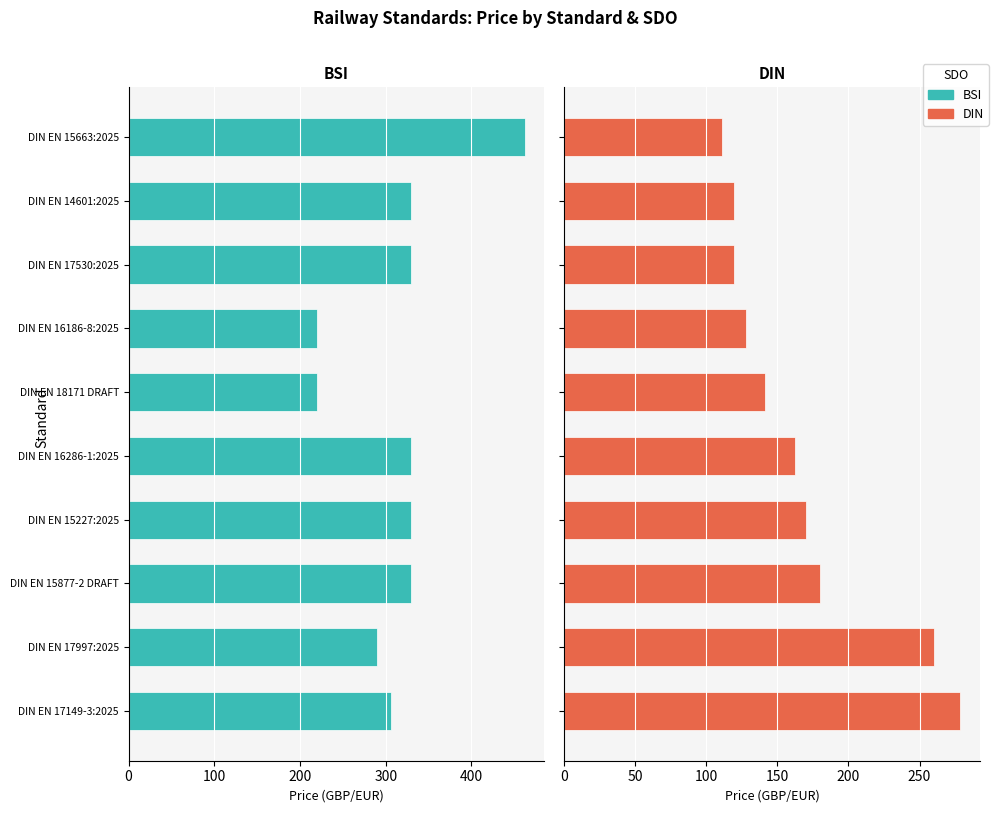

Is it true that BSI equals 330.0 at DIN EN 16286-1:2025?

True